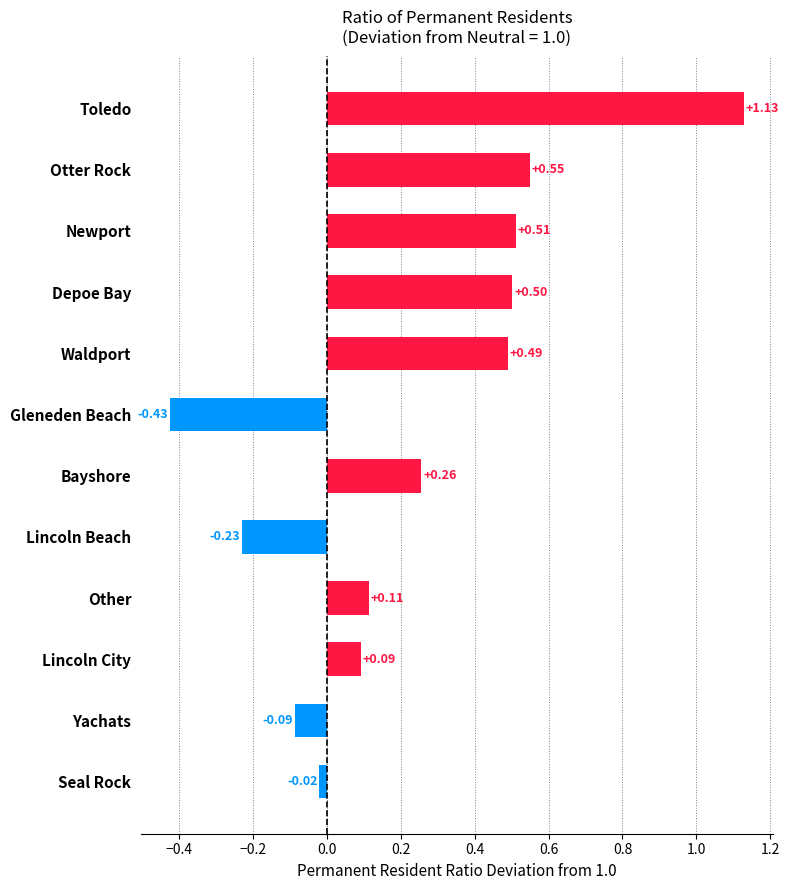

At which category does the chart reach its minimum across all series?

Gleneden Beach